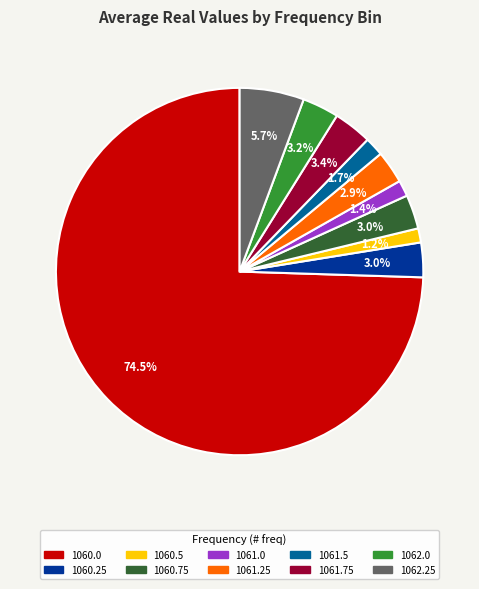

Is there any slice that represents more than half of the pie?

Yes